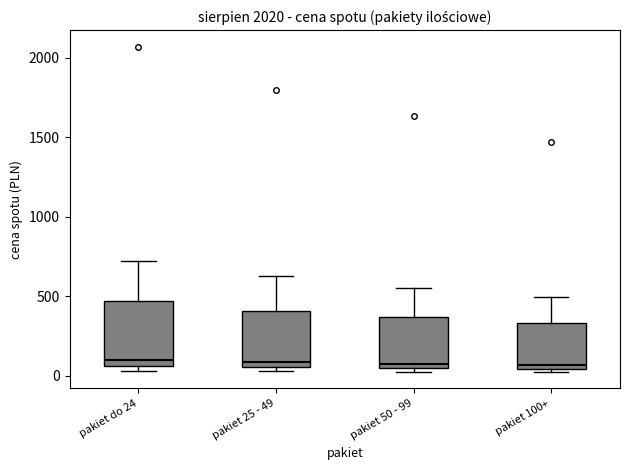

Comparing the boxes themselves (not the whiskers), which one is the tallest?

pakiet do 24